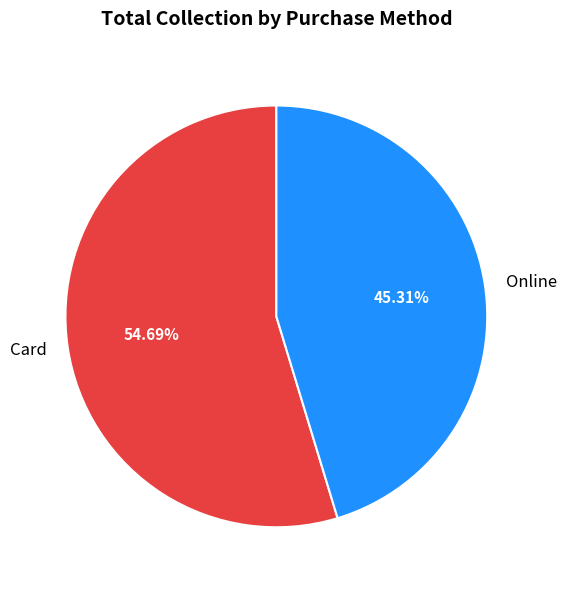

Which slice is the largest?

Card